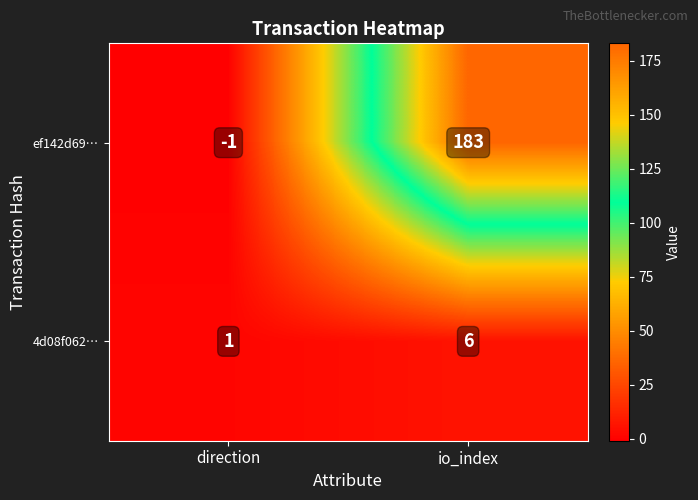

What is the sum of the 4d08f062… values at io_index and direction?

7